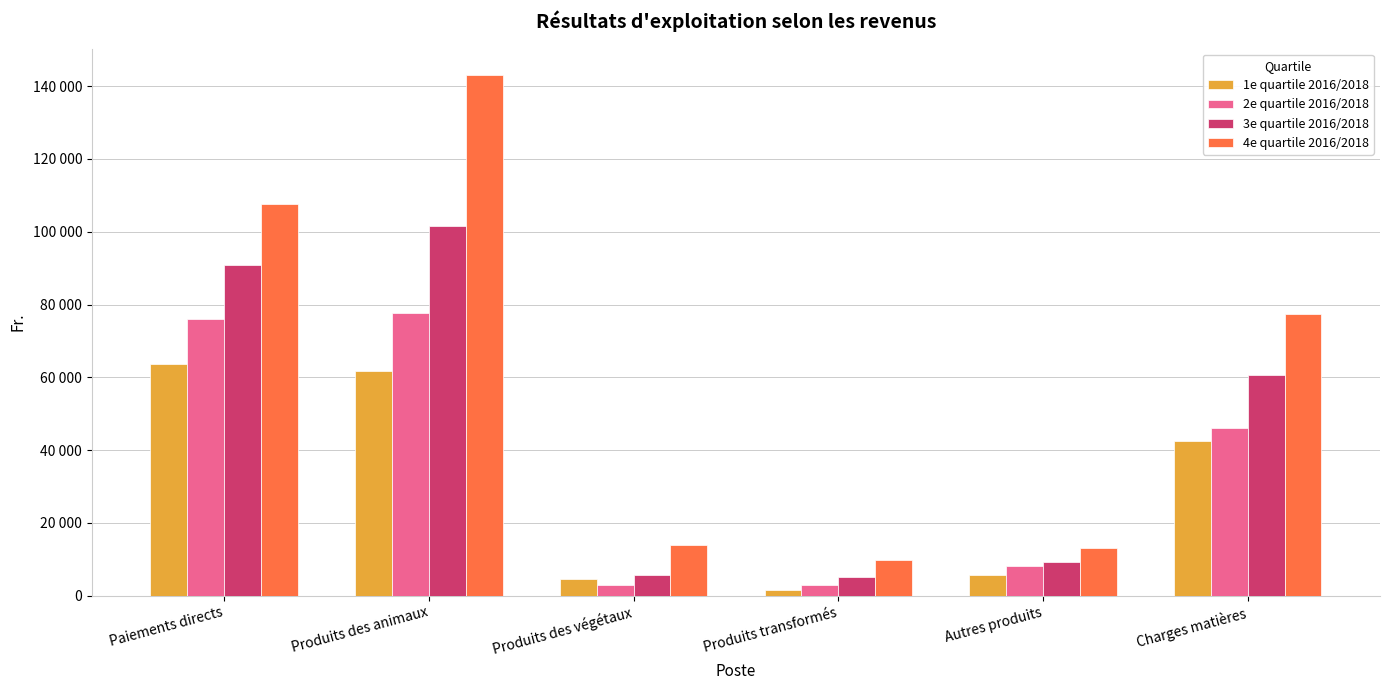

Which label corresponds to the largest value in the chart?

Produits des animaux